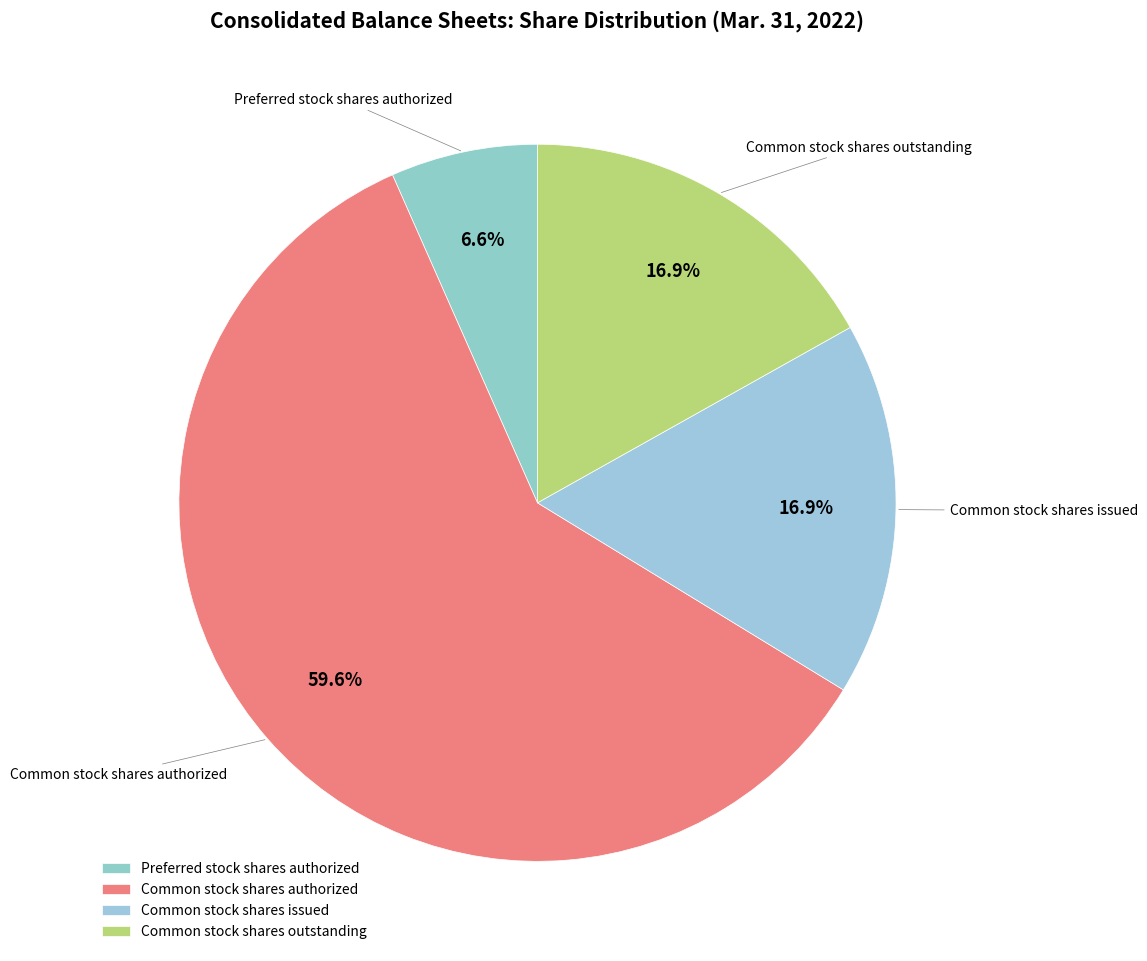

Is it true that Preferred stock shares authorized is 18% of the pie?

False